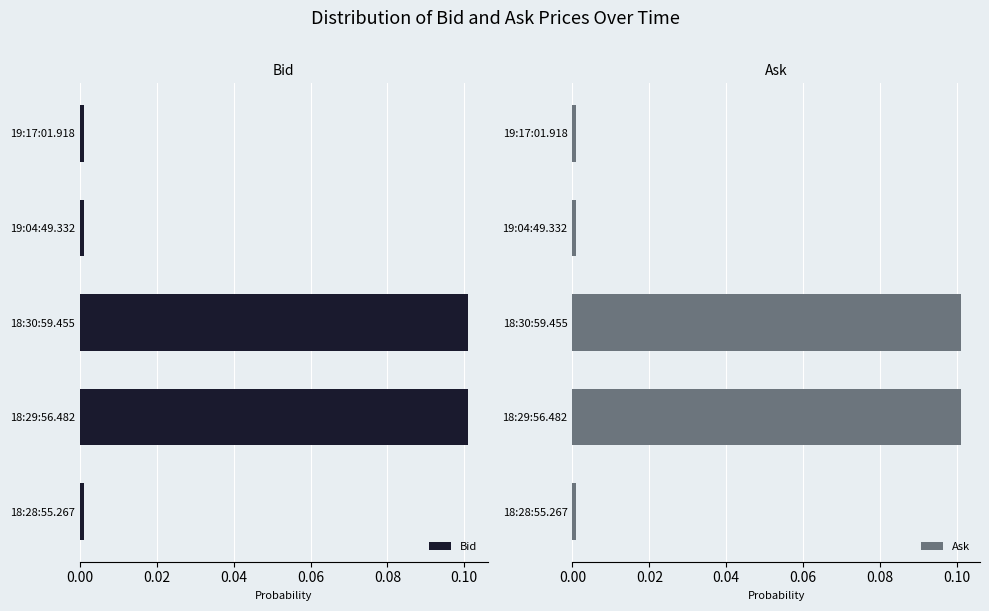

Does the chart contain stacked bars?

No